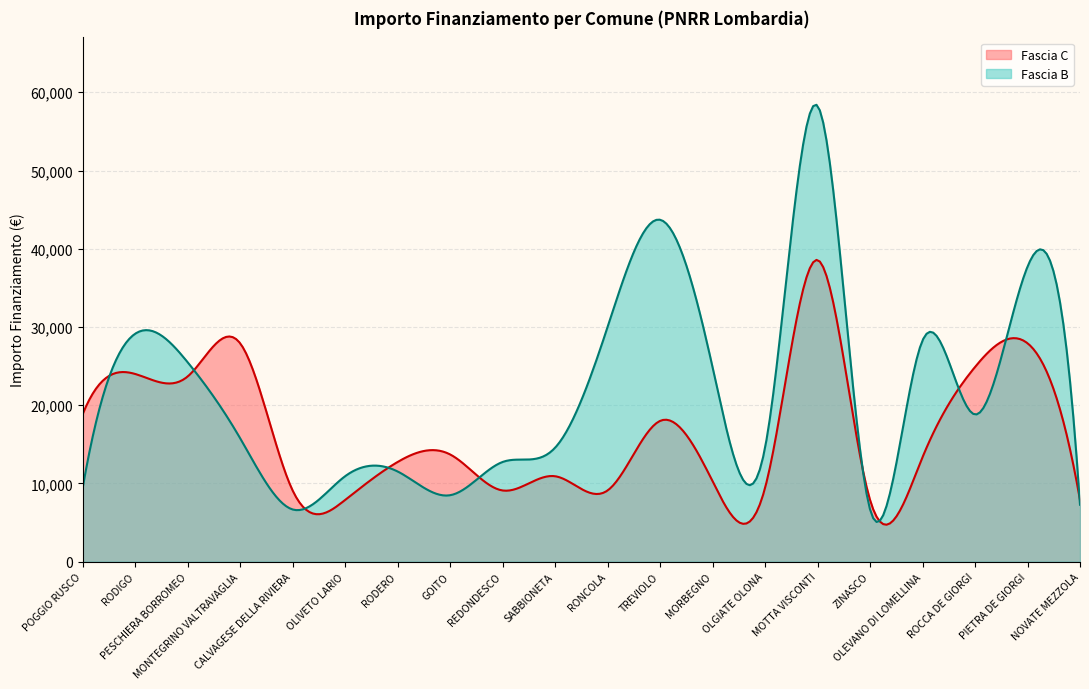

What is the total value across all series at RONCOLA?

39100